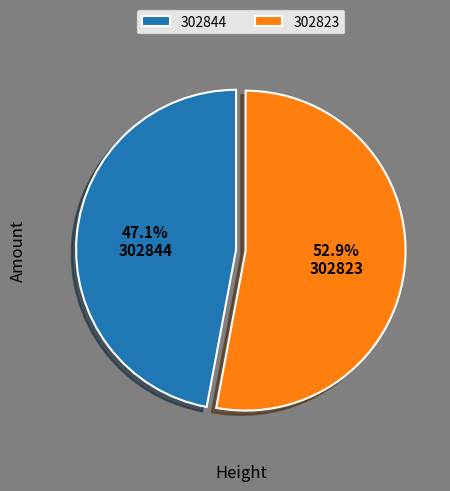

The 302844 slice represents 56% of the pie. True or false?

False